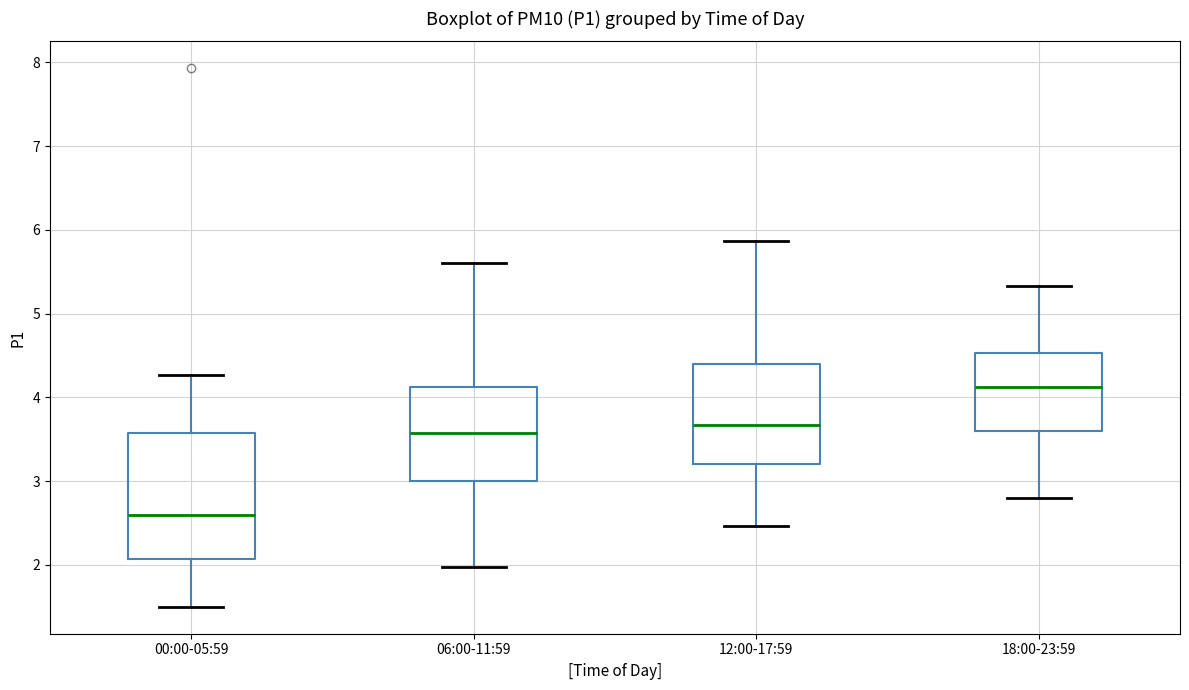

Reading left to right, read every box against the y-axis: the position of its median line, the range the box covers, and the ends of its whiskers. The values are not printed on the chart, so give them approximately, as read against the axis.

00:00-05:59: median 2.6, box 2.1 to 3.6, whiskers 1.5 to 4.3
06:00-11:59: median 3.6, box 3.0 to 4.1, whiskers 2.0 to 5.6
12:00-17:59: median 3.7, box 3.2 to 4.4, whiskers 2.5 to 5.9
18:00-23:59: median 4.1, box 3.6 to 4.5, whiskers 2.8 to 5.3